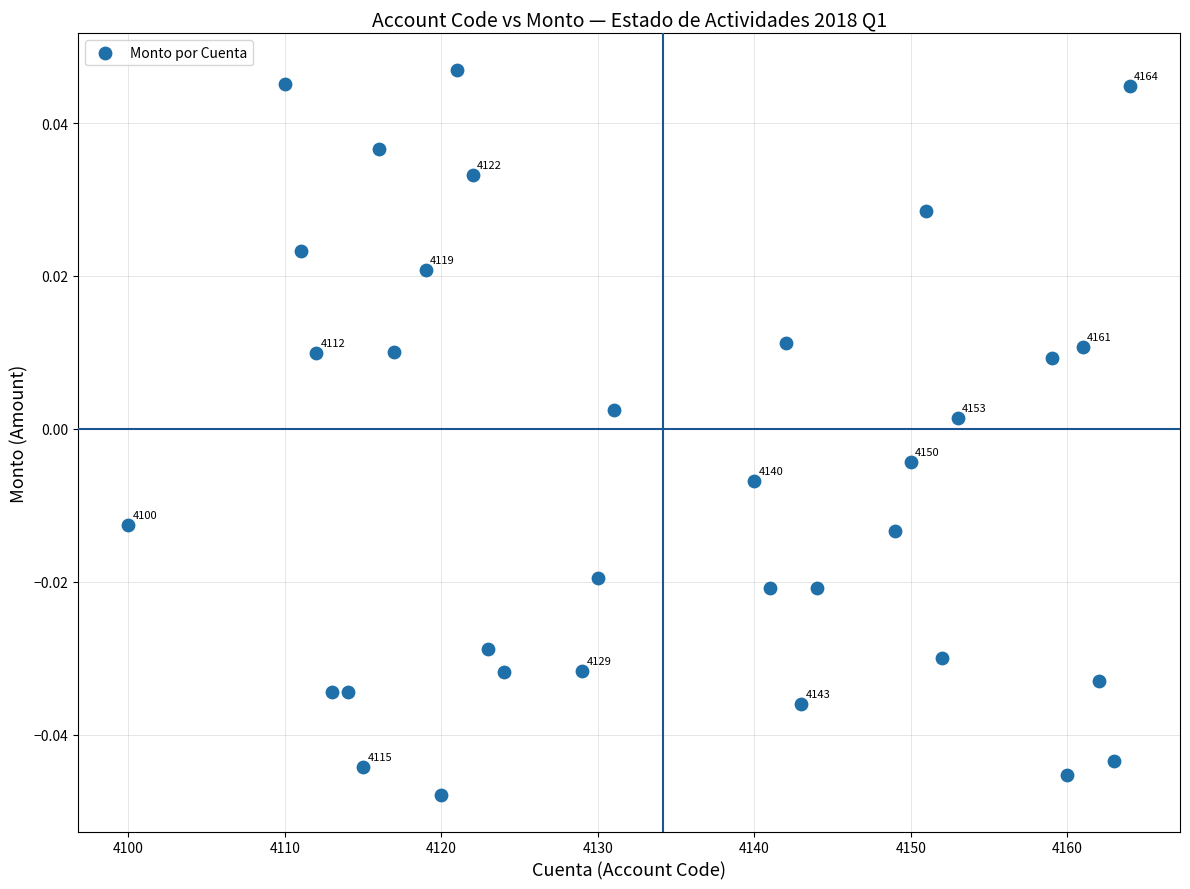

What is the range of X values (max minus min)?

64.0